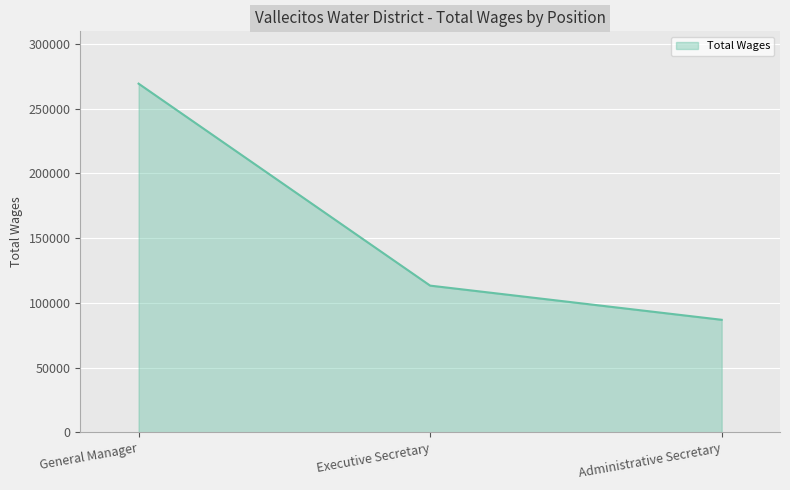

What is the greatest value displayed?

269219